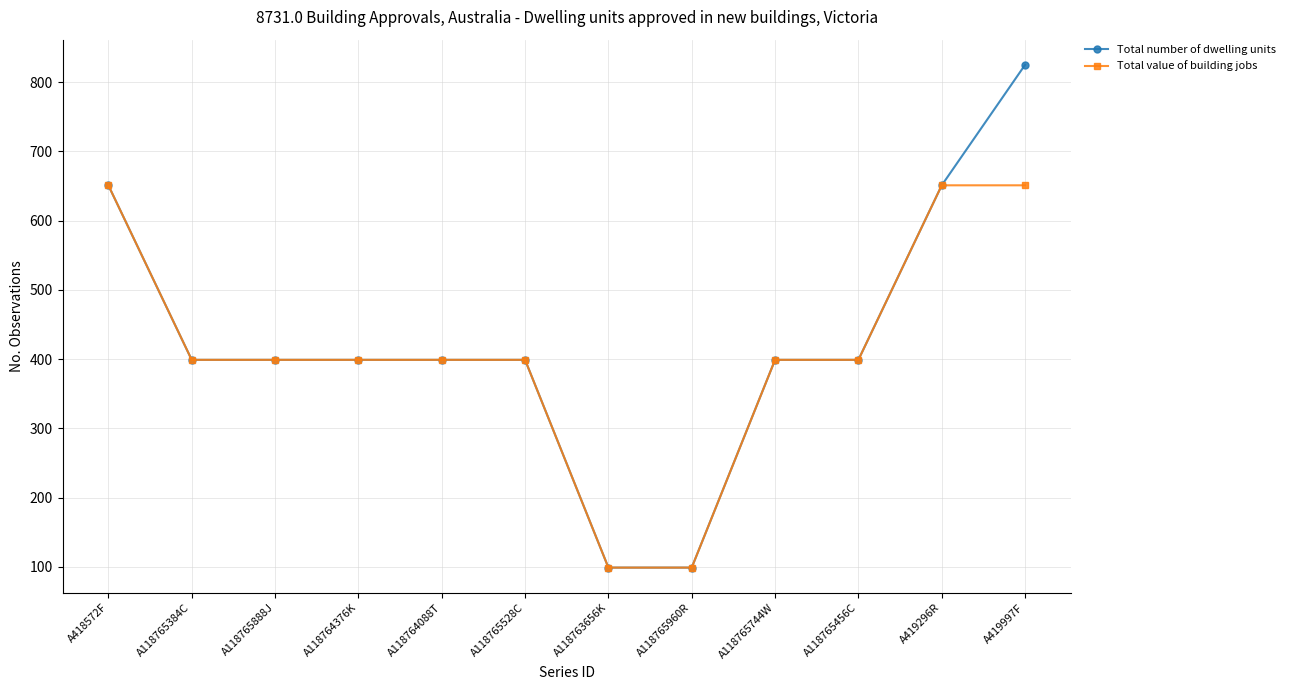

At which label does Total number of dwelling units reach its peak?

A419997F